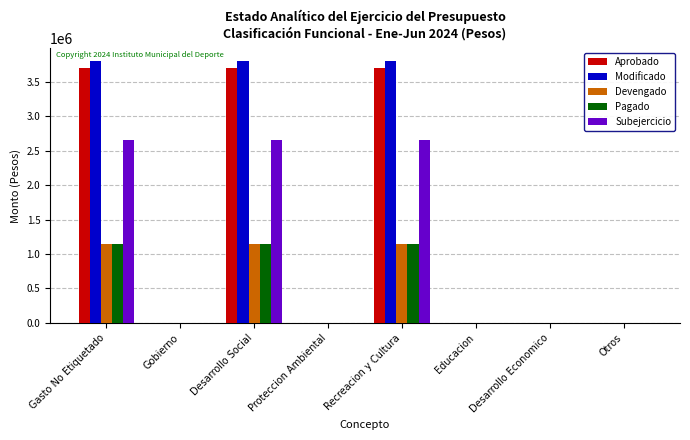

How many Modificado values are between 0 and 3799525?

8